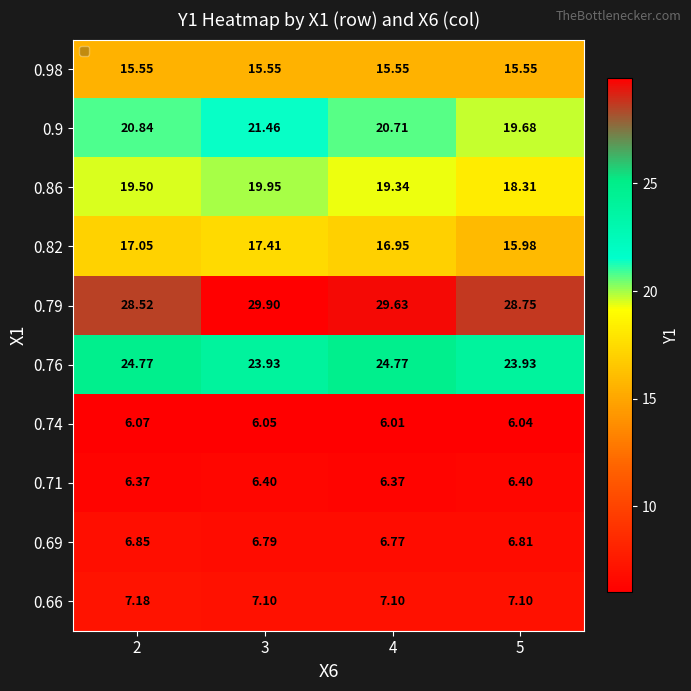

Is the value of 0.69 at 2 greater than the value of 0.82 at 2?

No